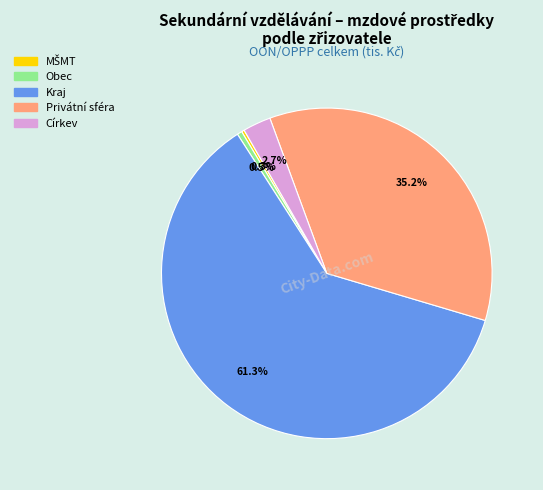

Which slice represents more than half of the pie?

Kraj